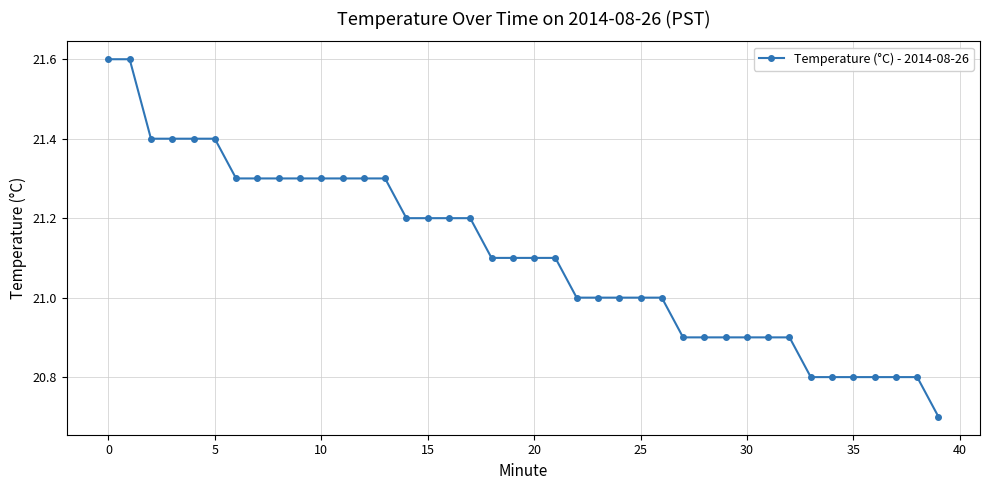

What is the minimum value shown in the chart?

20.7